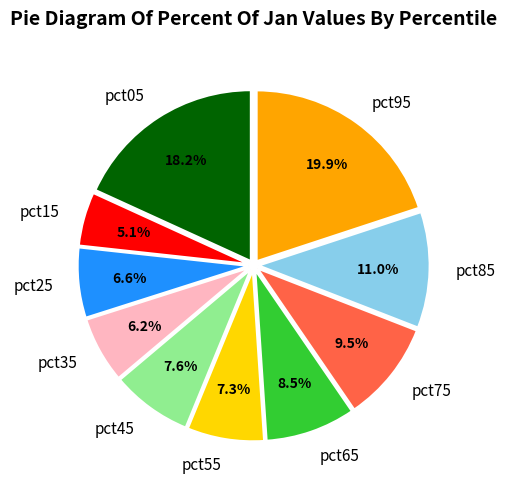

Is there any slice that represents more than half of the pie?

No